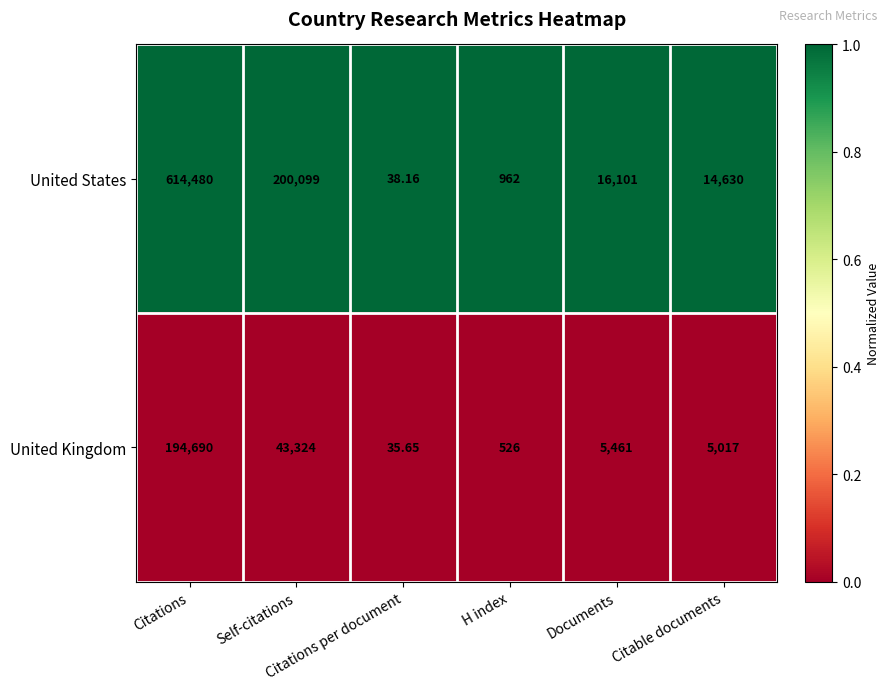

Which series has the largest total across all categories?

United States